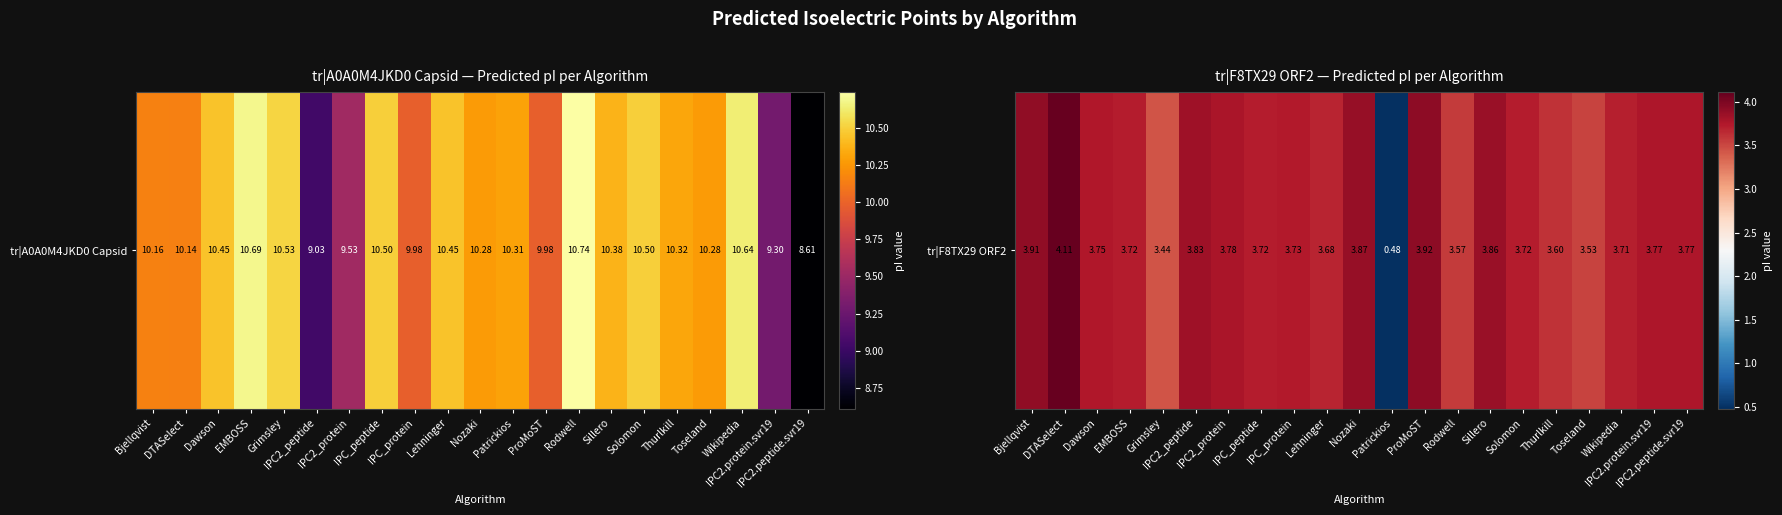

Where is the data nearest to the value 2?

Grimsley